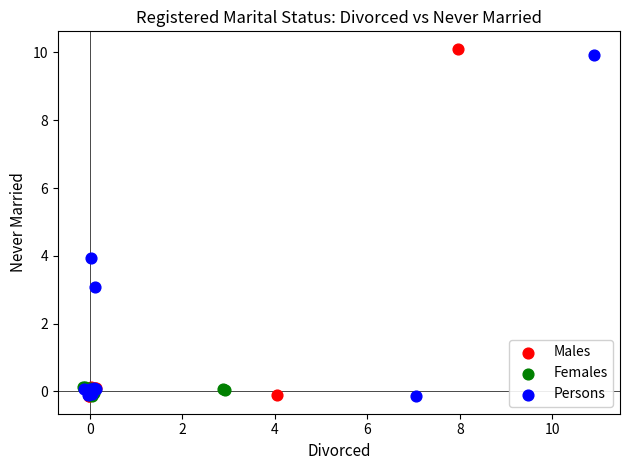

Which series contains the highest Y value?

Males